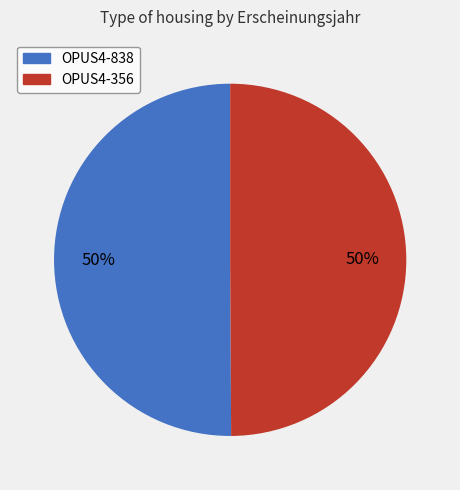

Do OPUS4-838 and OPUS4-356 together represent more than half of the pie?

Yes